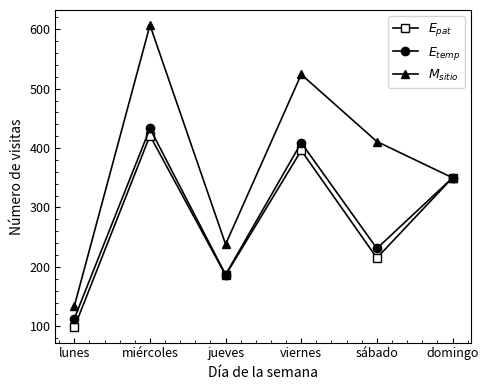

Reading right to left, list all the values displayed in this chart.

$E_{pat}$: domingo=350	sábado=215	viernes=396	jueves=186	miércoles=421	lunes=98
$E_{temp}$: domingo=350	sábado=231	viernes=409	jueves=187	miércoles=433	lunes=113
$M_{sitio}$: domingo=350	sábado=411	viernes=524	jueves=238	miércoles=607	lunes=134